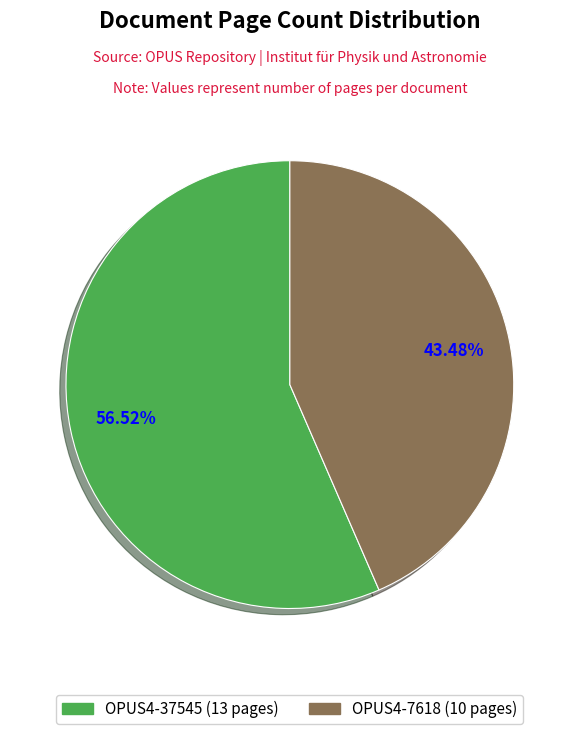

Is it true that OPUS4-37545 is 57% of the pie?

True